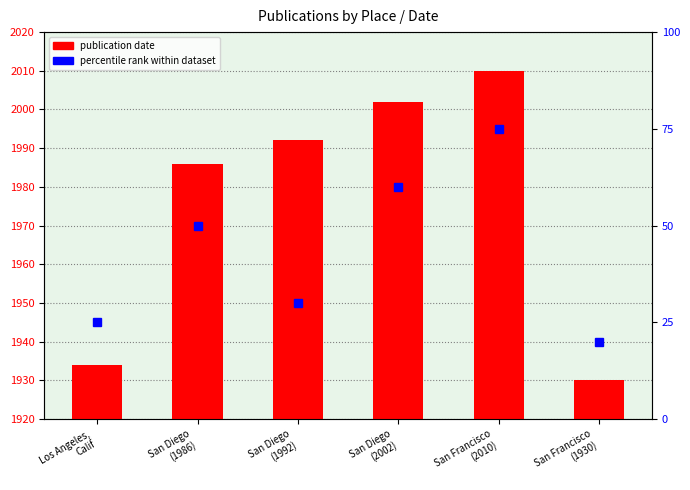

What is the label of the 1st bar from the left?

Los Angeles,
Calif